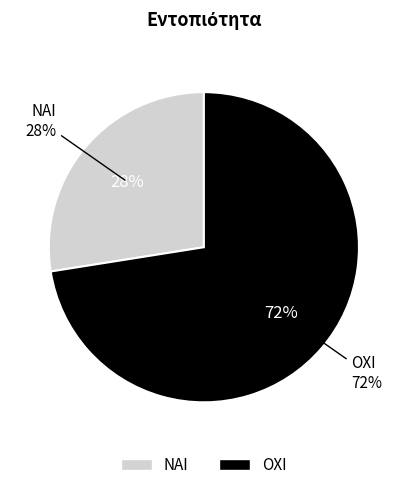

What is the majority slice?

ΟΧΙ